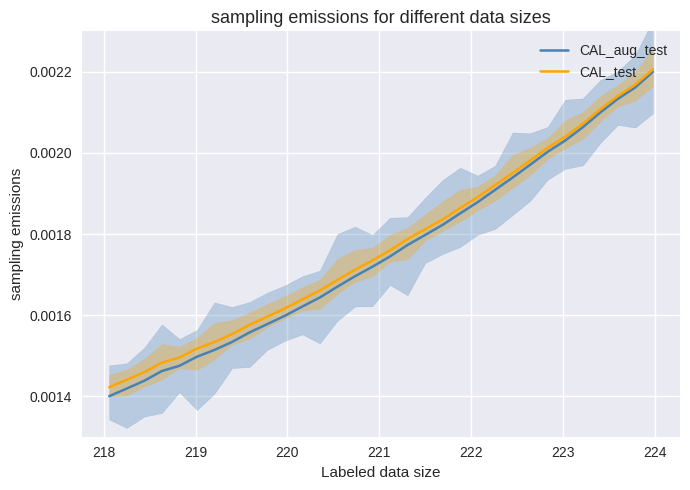

The value of CAL_test at 219 is 0.0. True or false?

False